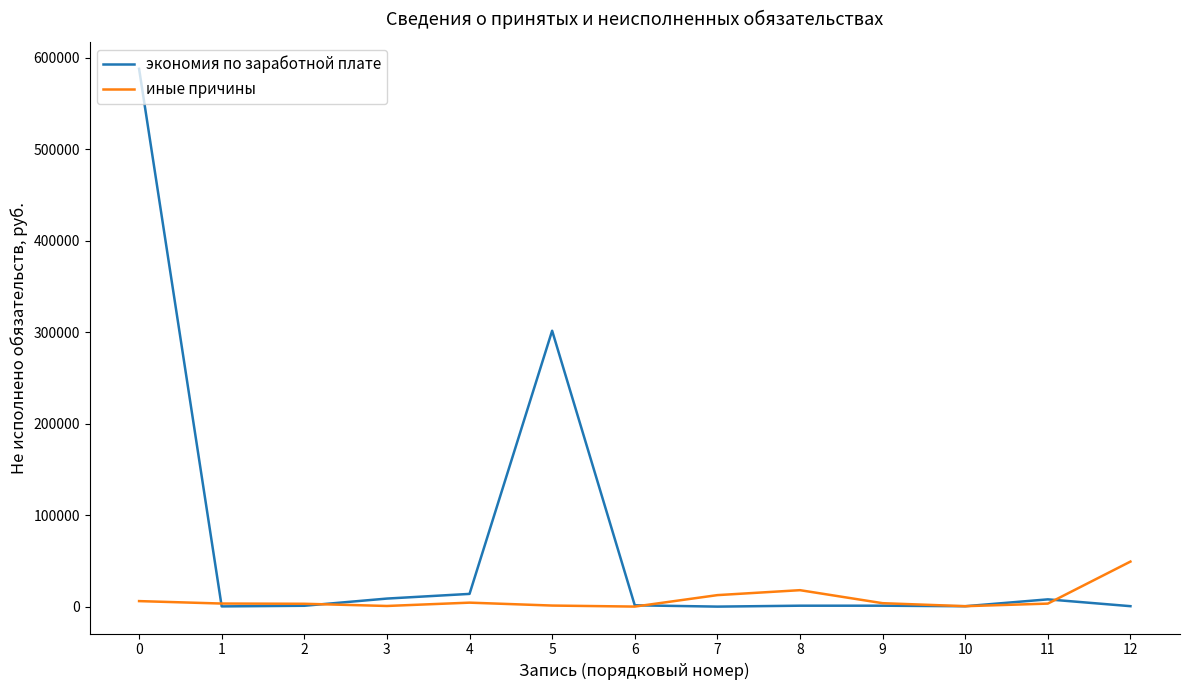

Does the chart have visible grid lines?

No